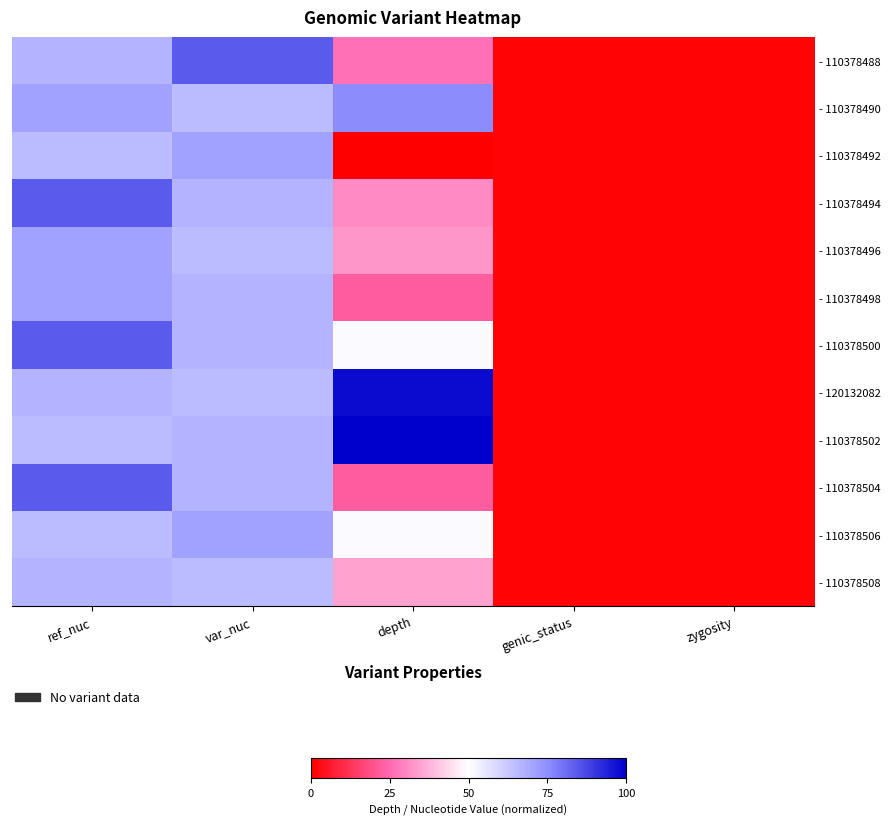

What is the difference between the highest and lowest values at ref_nuc?

19.0